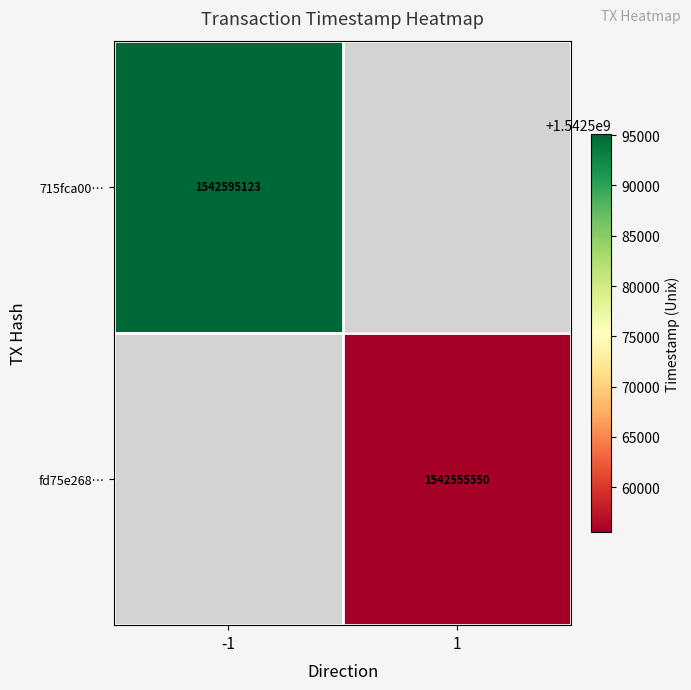

At how many categories does at least one series exceed 1542576758?

1